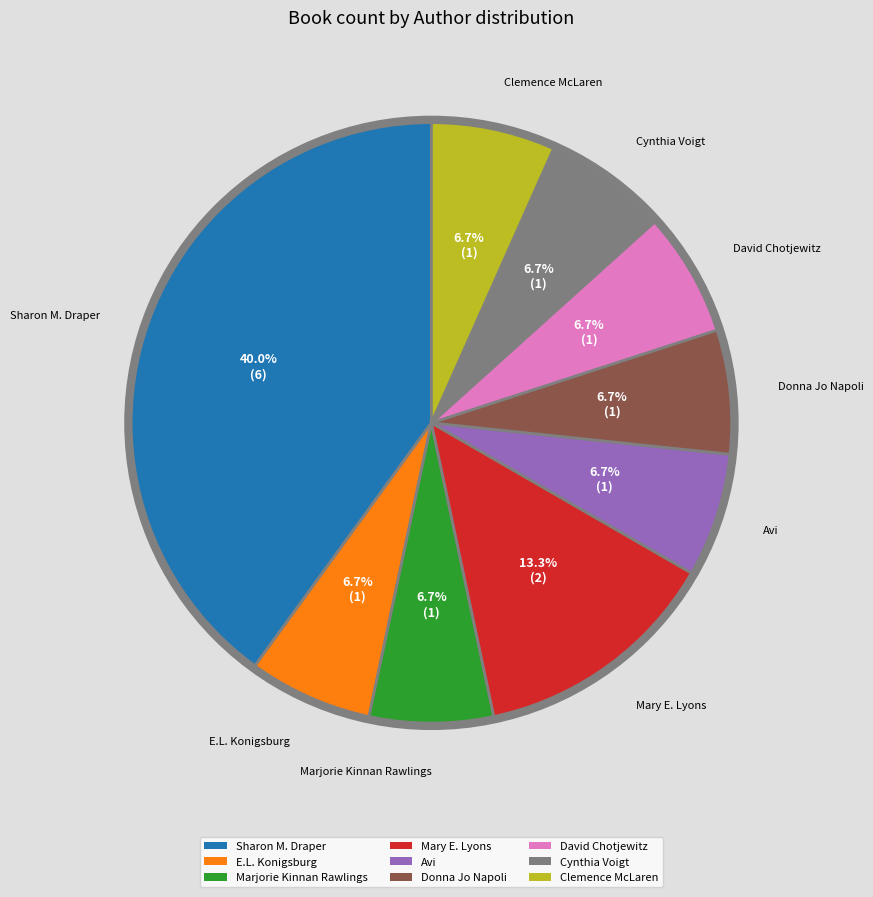

How much of the chart is everything except Avi?

93.3%